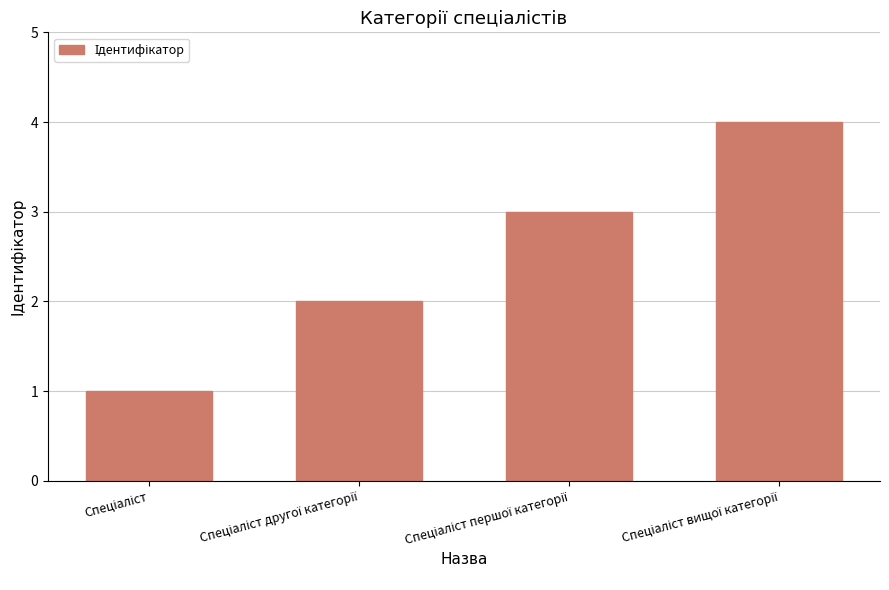

What is the maximum value shown in the chart?

4